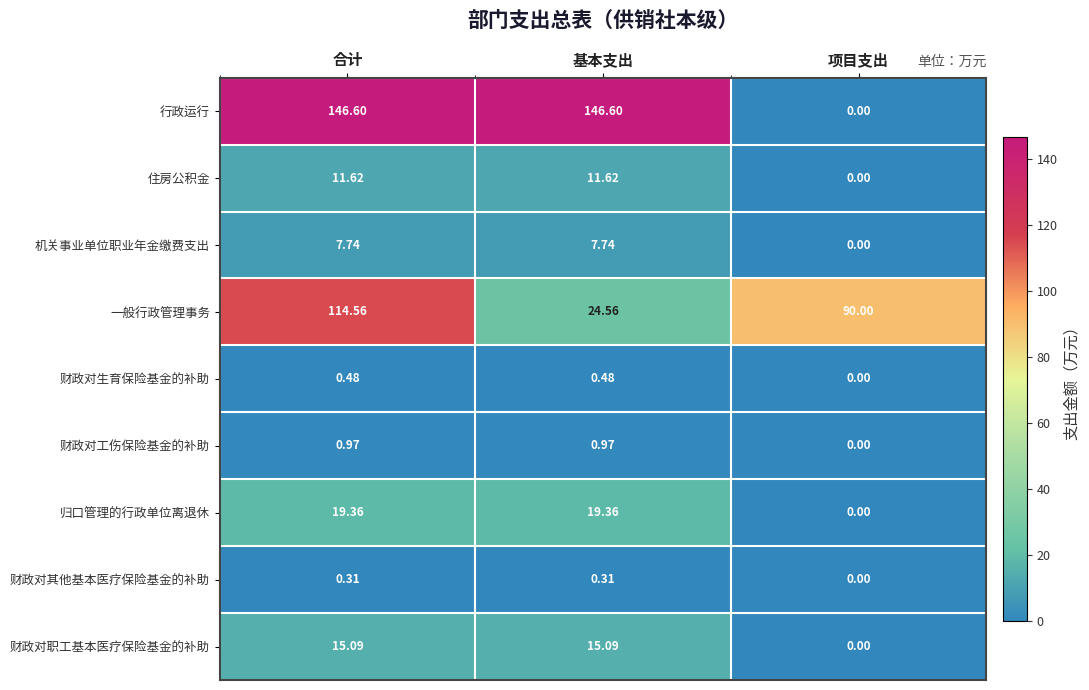

At how many categories does at least one series exceed 98?

2